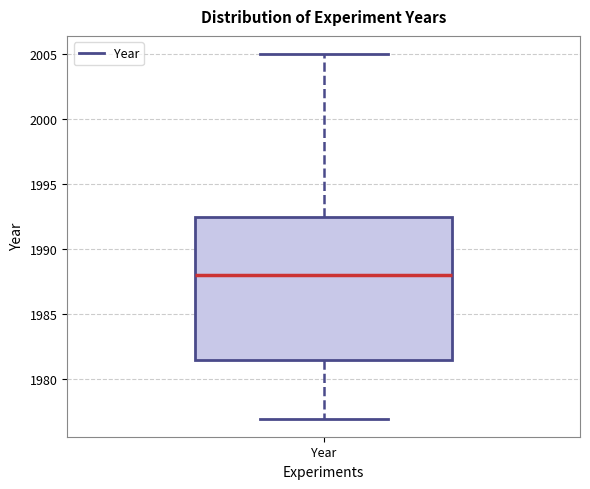

Read this box plot against the y-axis: the position of the median line, the range covered by the box, and the ends of both whiskers. The values are not printed on the chart, so give them approximately, as read against the axis.

median 1988.0, box 1981.5 to 1992.5, whiskers 1977.0 to 2005.0